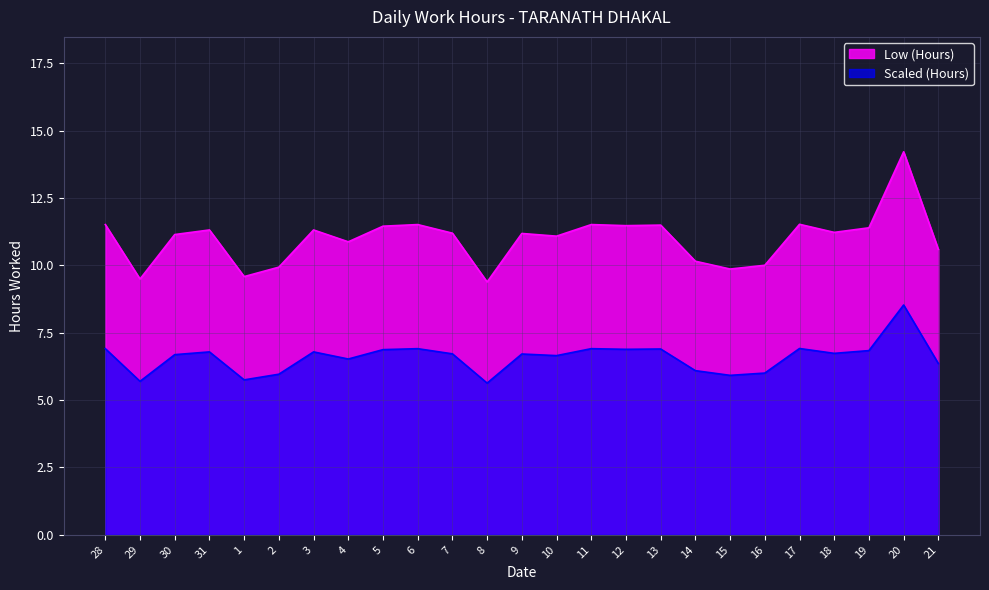

List the labels in order of value, largest first.

20, 17, 28, 6, 11, 13, 12, 5, 19, 31, 3, 18, 7, 9, 30, 10, 4, 21, 14, 16, 2, 15, 1, 29, 8